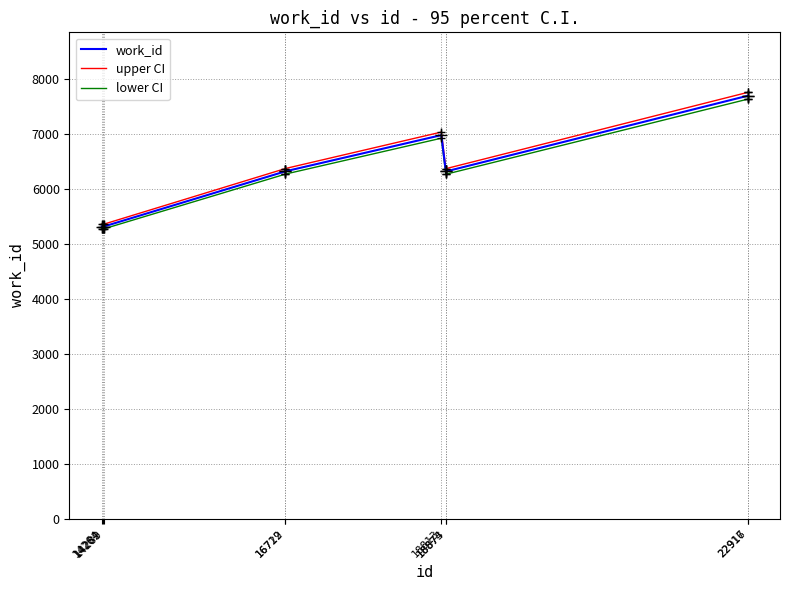

What is the minimum value for lower CI?

5275.5